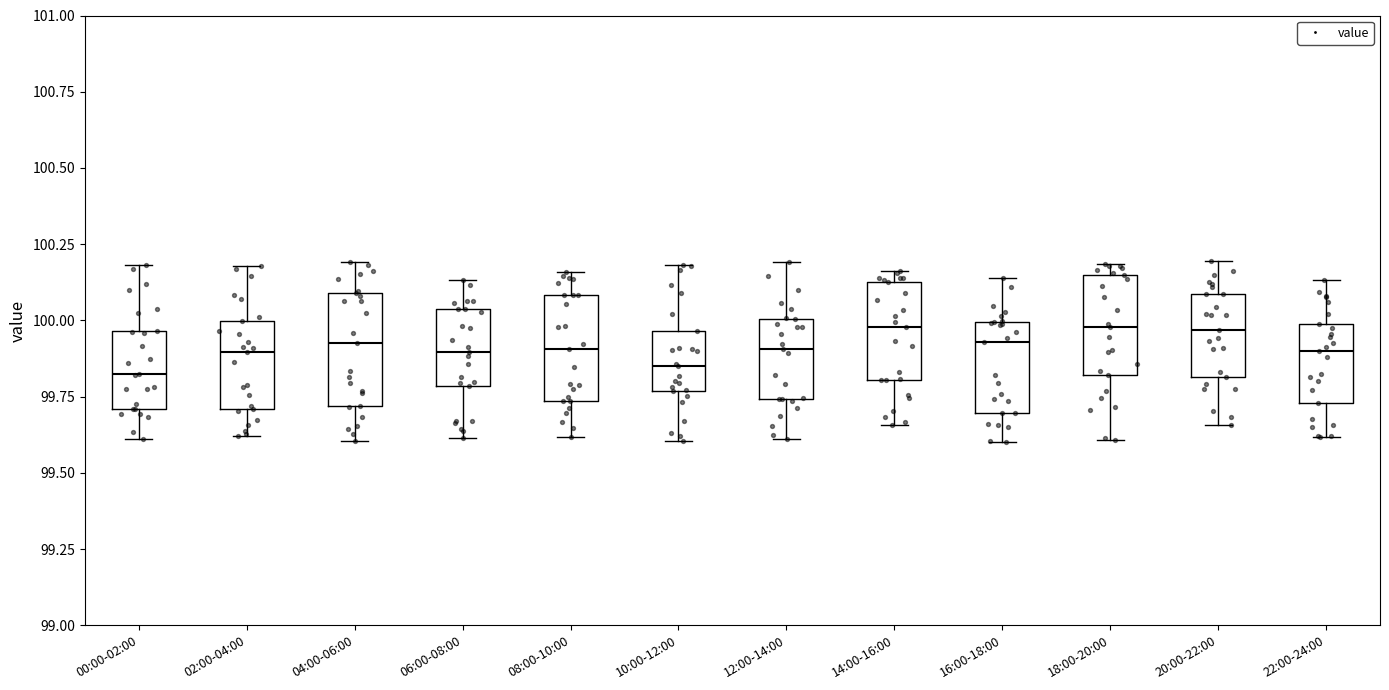

Reading left to right, read every box against the y-axis: the position of its median line, the range the box covers, and the ends of its whiskers. The values are not printed on the chart, so give them approximately, as read against the axis.

00:00-02:00: median 99.80, box 99.70 to 99.95, whiskers 99.60 to 100.20
02:00-04:00: median 99.90, box 99.70 to 100.00, whiskers 99.60 to 100.20
04:00-06:00: median 99.95, box 99.70 to 100.10, whiskers 99.60 to 100.20
06:00-08:00: median 99.90, box 99.80 to 100.05, whiskers 99.60 to 100.15
08:00-10:00: median 99.90, box 99.75 to 100.10, whiskers 99.60 to 100.15
10:00-12:00: median 99.85, box 99.75 to 99.95, whiskers 99.60 to 100.20
12:00-14:00: median 99.90, box 99.75 to 100.00, whiskers 99.60 to 100.20
14:00-16:00: median 100.00, box 99.80 to 100.15, whiskers 99.65 to 100.15 (just above the box's upper edge)
16:00-18:00: median 99.95, box 99.70 to 100.00, whiskers 99.60 to 100.15
18:00-20:00: median 100.00, box 99.80 to 100.15, whiskers 99.60 to 100.20
20:00-22:00: median 99.95, box 99.80 to 100.10, whiskers 99.65 to 100.20
22:00-24:00: median 99.90, box 99.75 to 100.00, whiskers 99.60 to 100.15